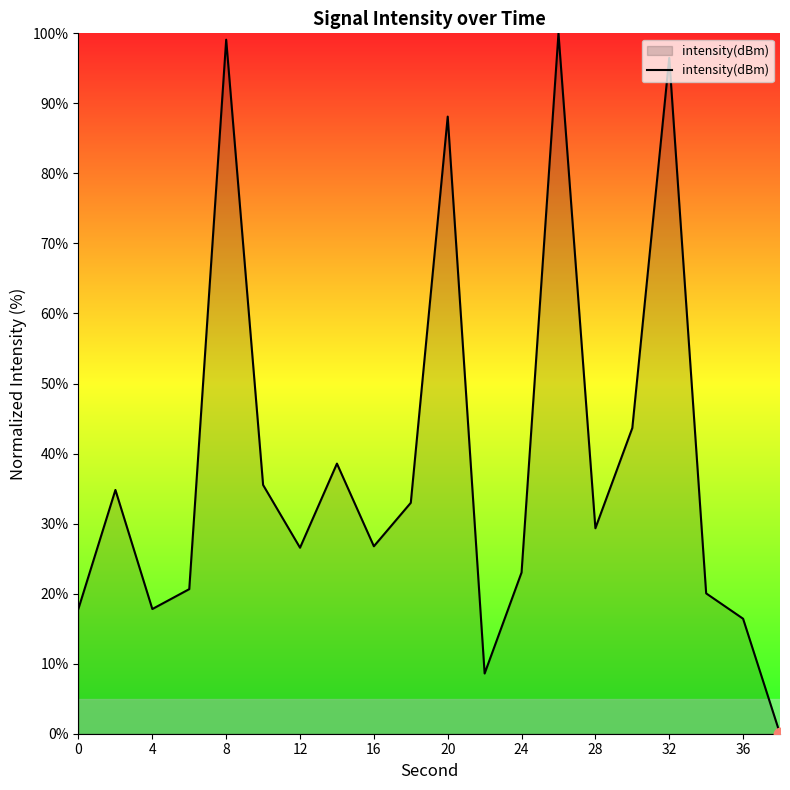

What is the maximum value shown in the chart?

100.0